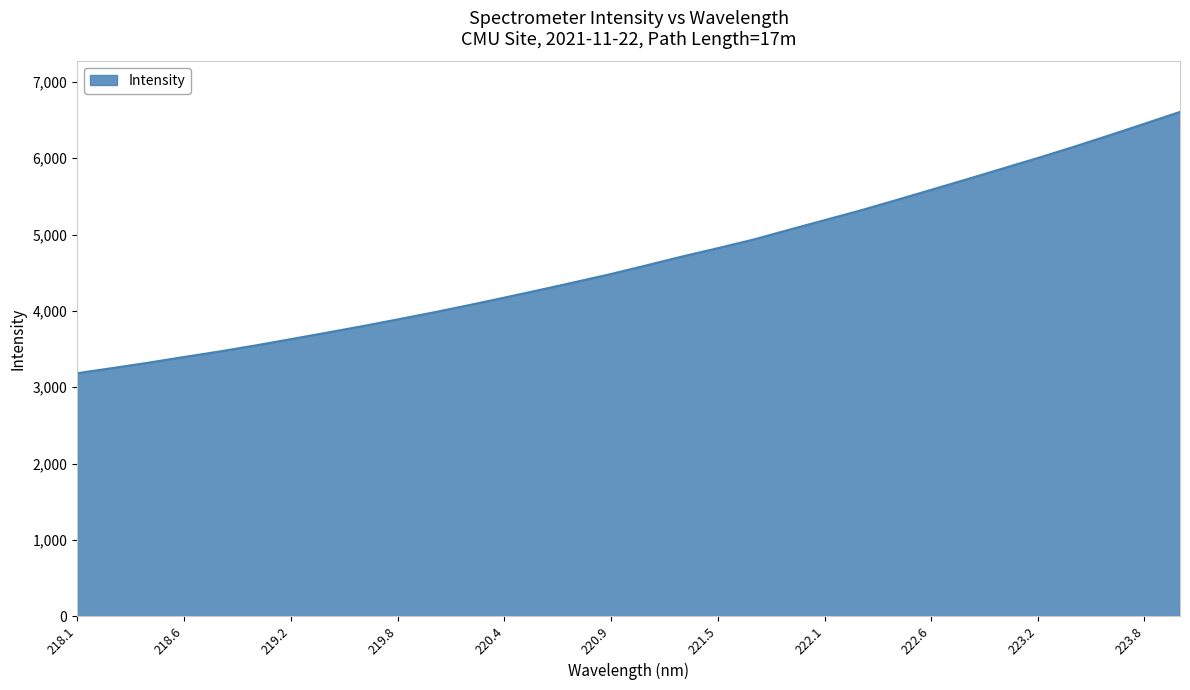

What is the difference between the maximum and minimum values?

3424.3